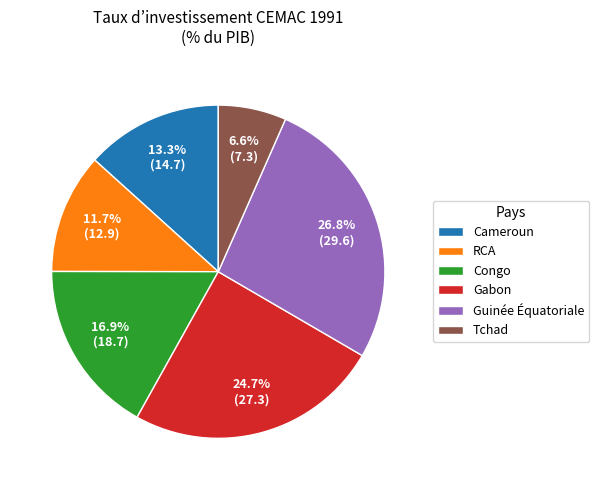

Count the number of slices in the pie.

6